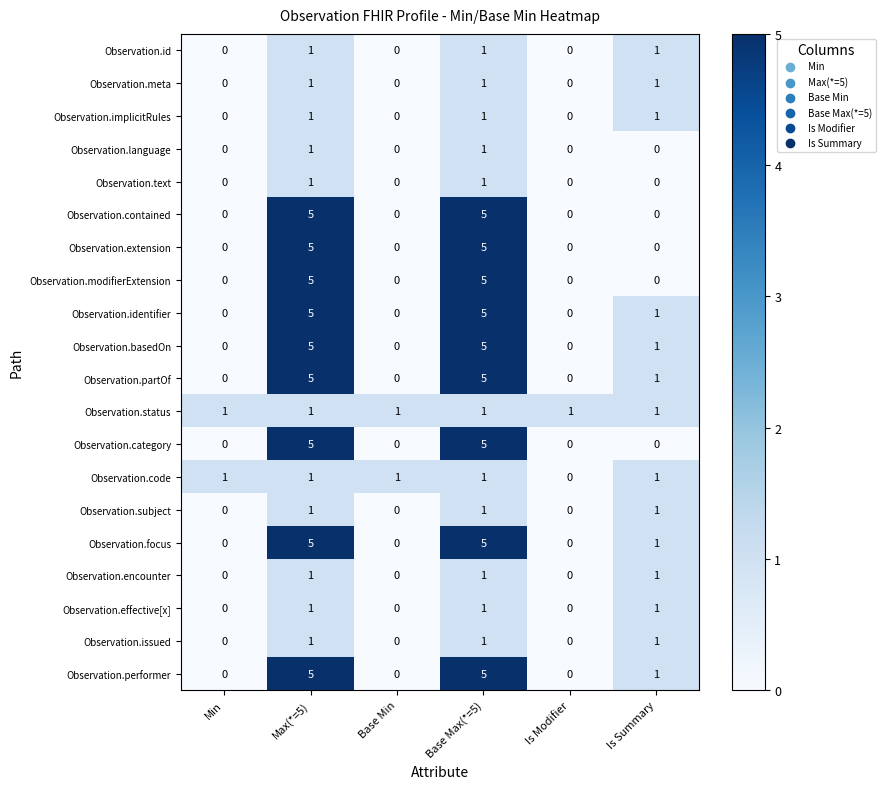

What is the difference between the highest and lowest values at Is Summary?

1